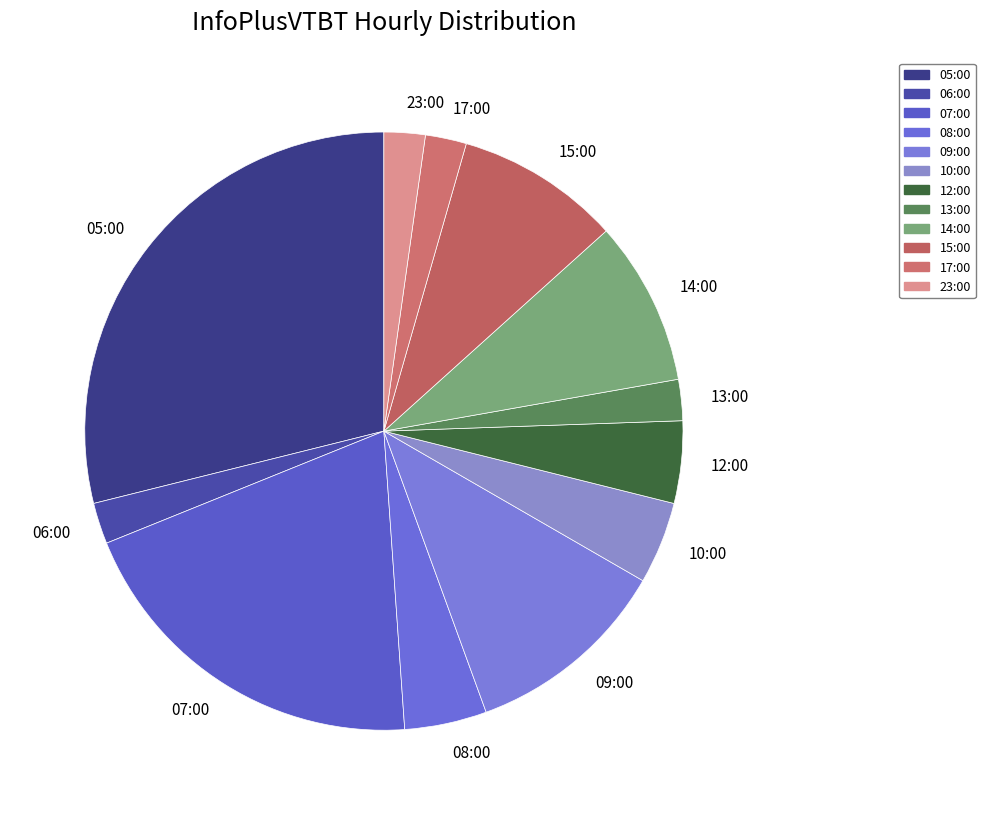

Which category has the biggest portion of the pie?

05:00